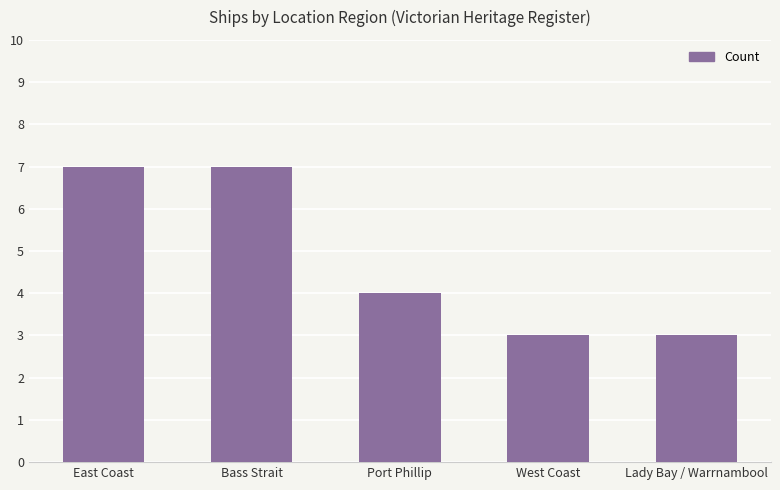

Are the bars grouped side by side (vs. stacked)?

No